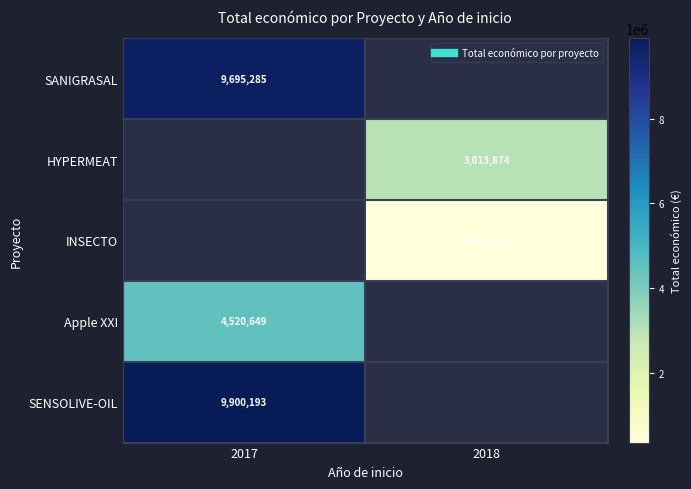

Is the value of HYPERMEAT at 2018 greater than the value of SENSOLIVE-OIL at 2017?

No